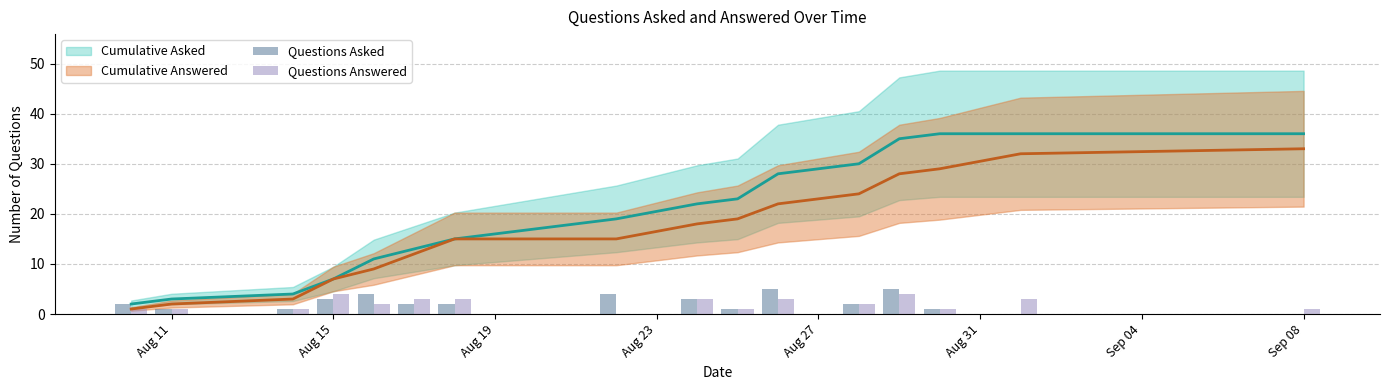

Reading left to right, transcribe all the data shown in this chart.

Questions Asked: 2	1	1	3	4	2	2	4	3	1	5	2	5	1	0	0
Questions Answered: 1	1	1	4	2	3	3	0	3	1	3	2	4	1	3	1